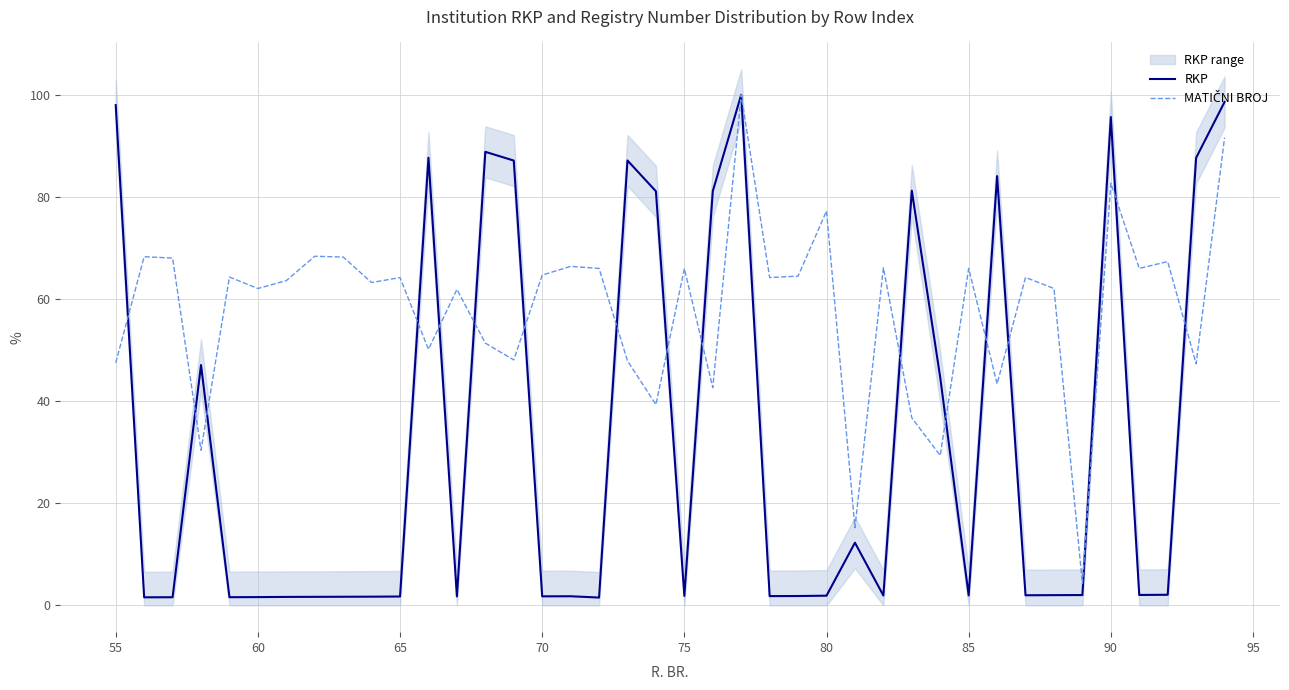

What is the maximum value for RKP?

100.0